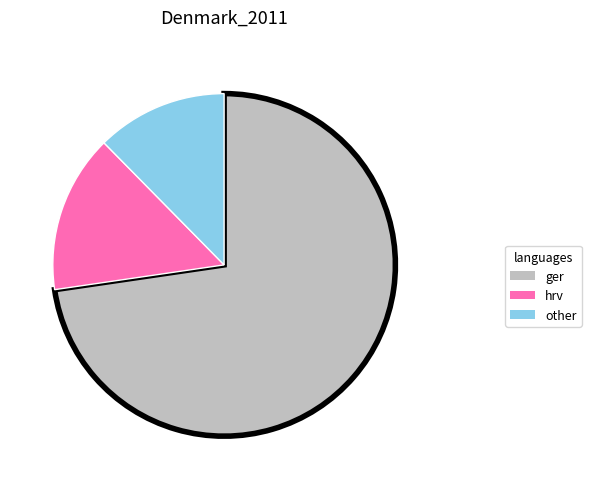

Does any single category account for the majority?

Yes